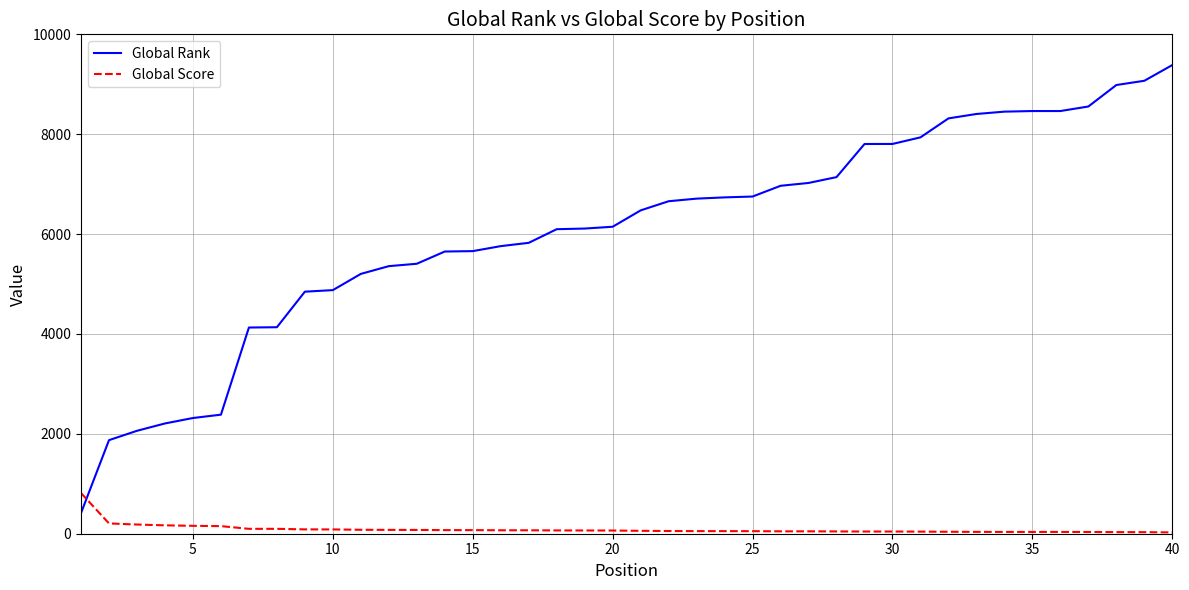

What is the difference between the maximum and minimum values in the Global Score series?

787